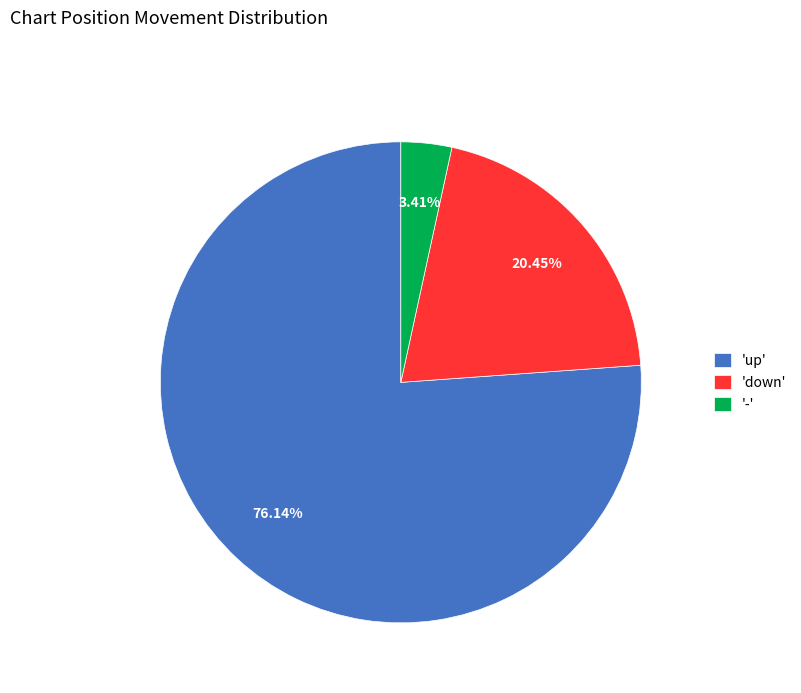

What is the largest slice in the pie chart?

'up'